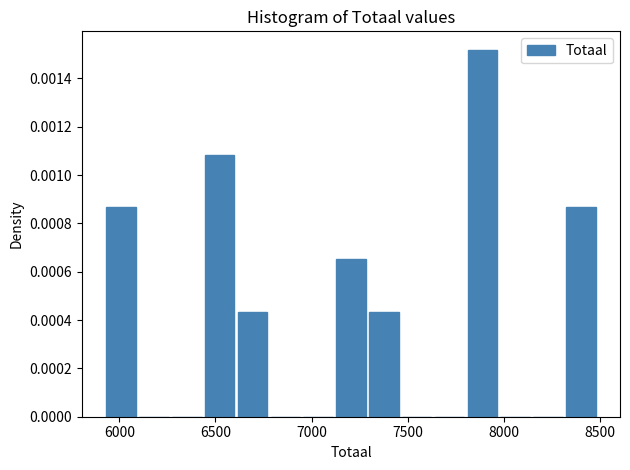

Around what value on the x-axis is the tallest bar? Give the approximate position of its centre, as read against the axis.

7900